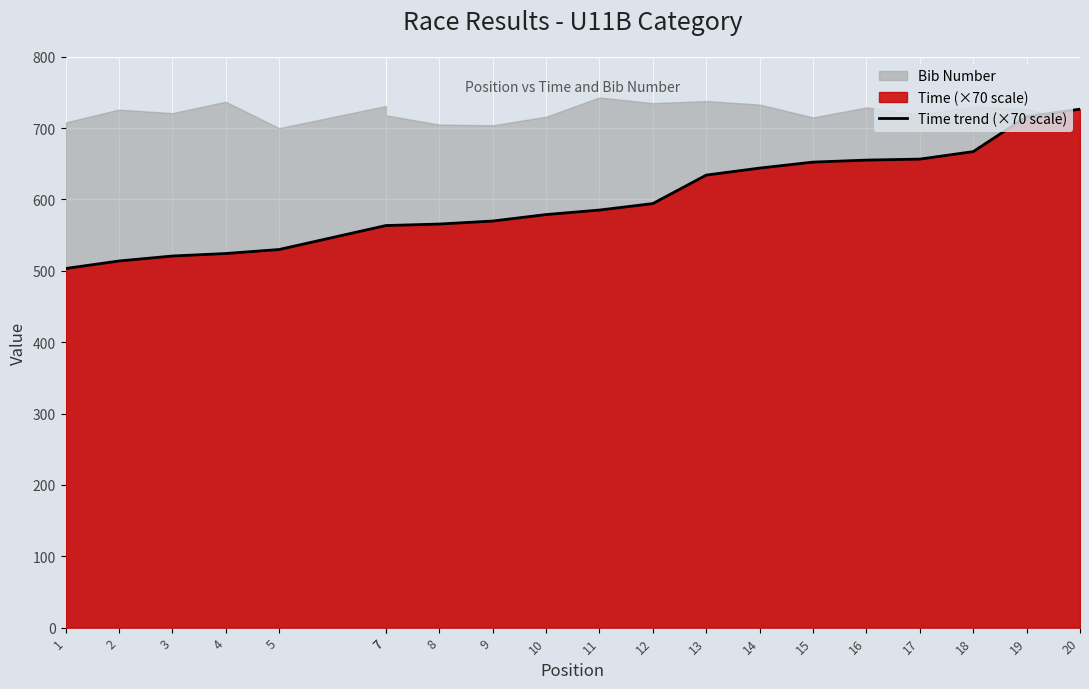

Approximately how many times larger is the value at 14 compared to 18?

1.0